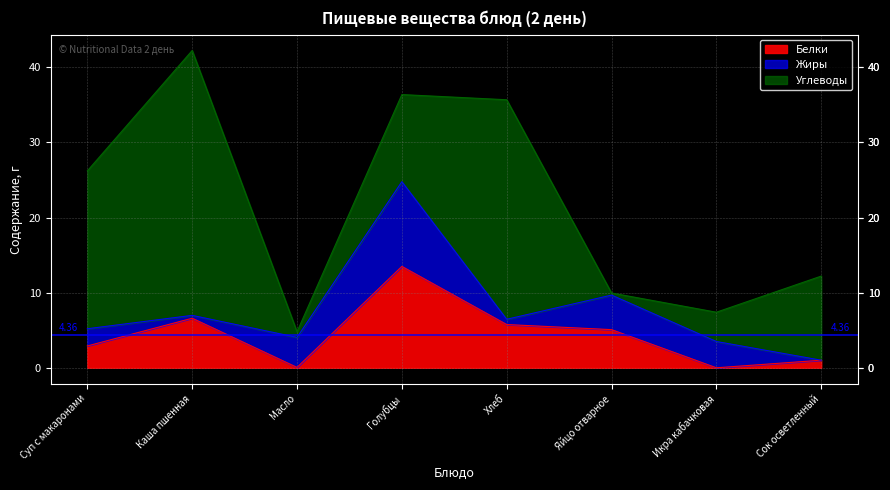

What is the value of the Белки point at the 3rd from the left?

0.1